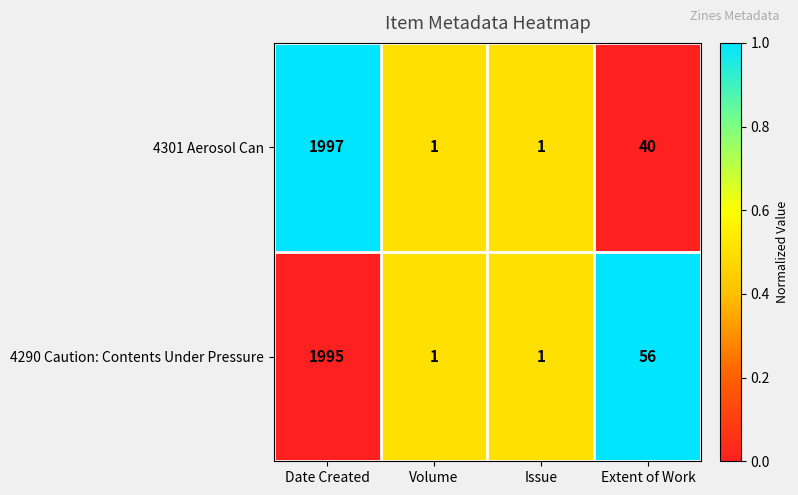

Count the number of data series in this chart.

2